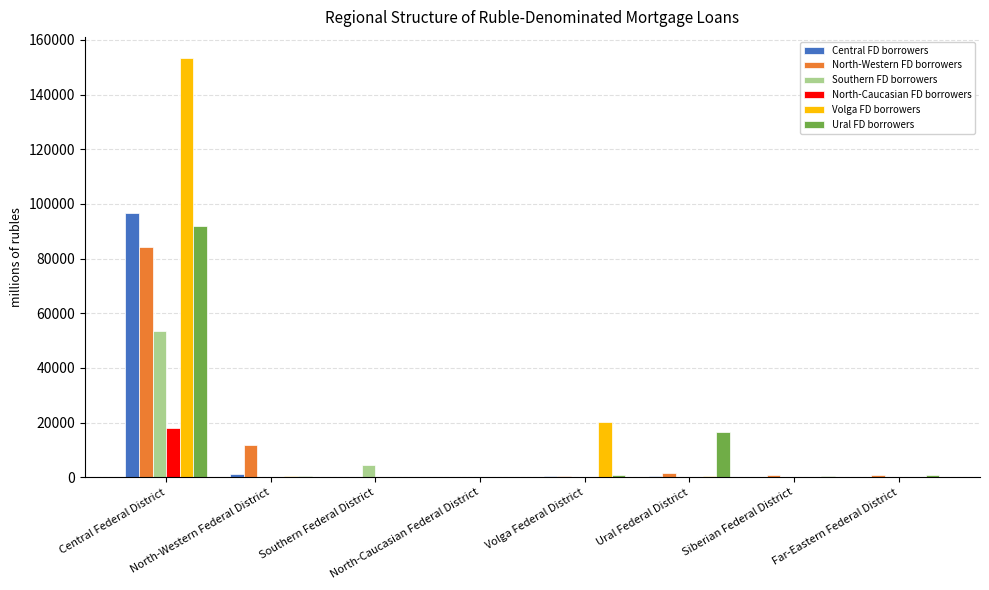

Where is Volga FD borrowers nearest to the value 76726?

Volga Federal District